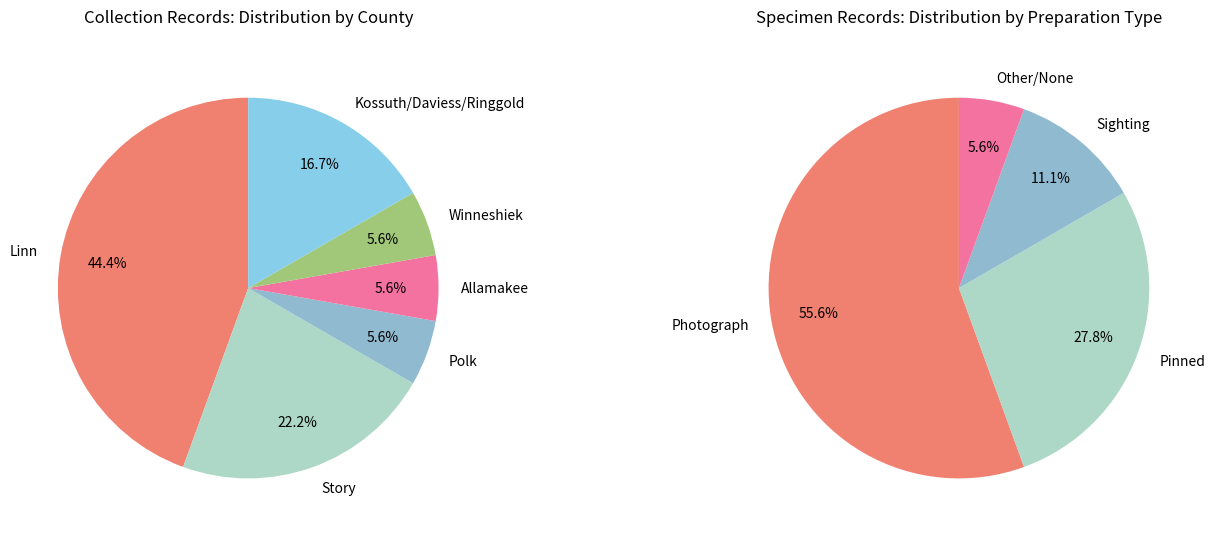

The Linn slice represents 44% of the pie. True or false?

True